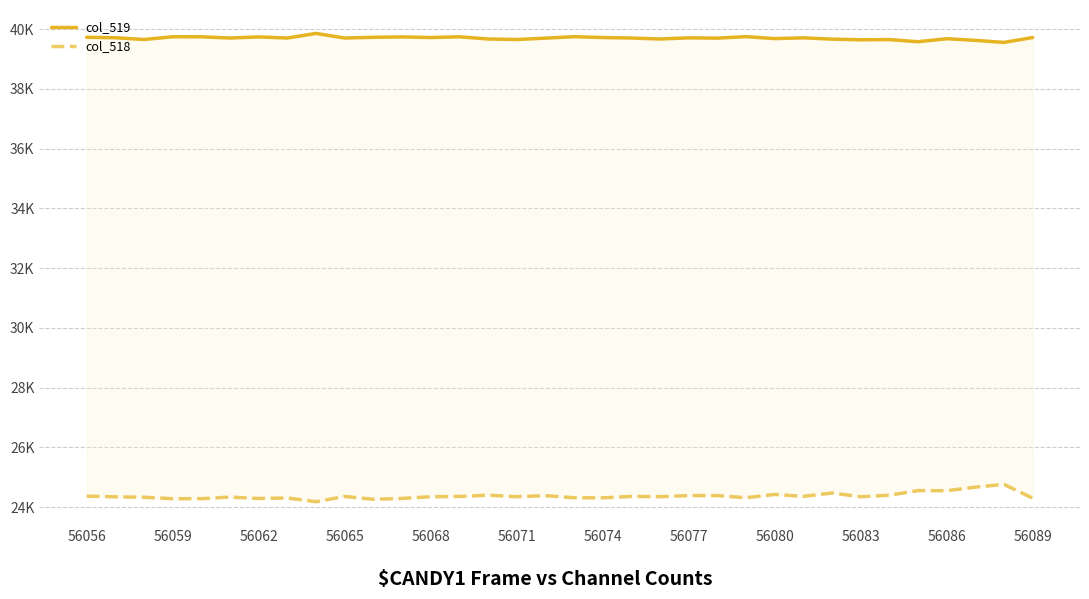

Does the chart display data point markers on the line(s)?

No